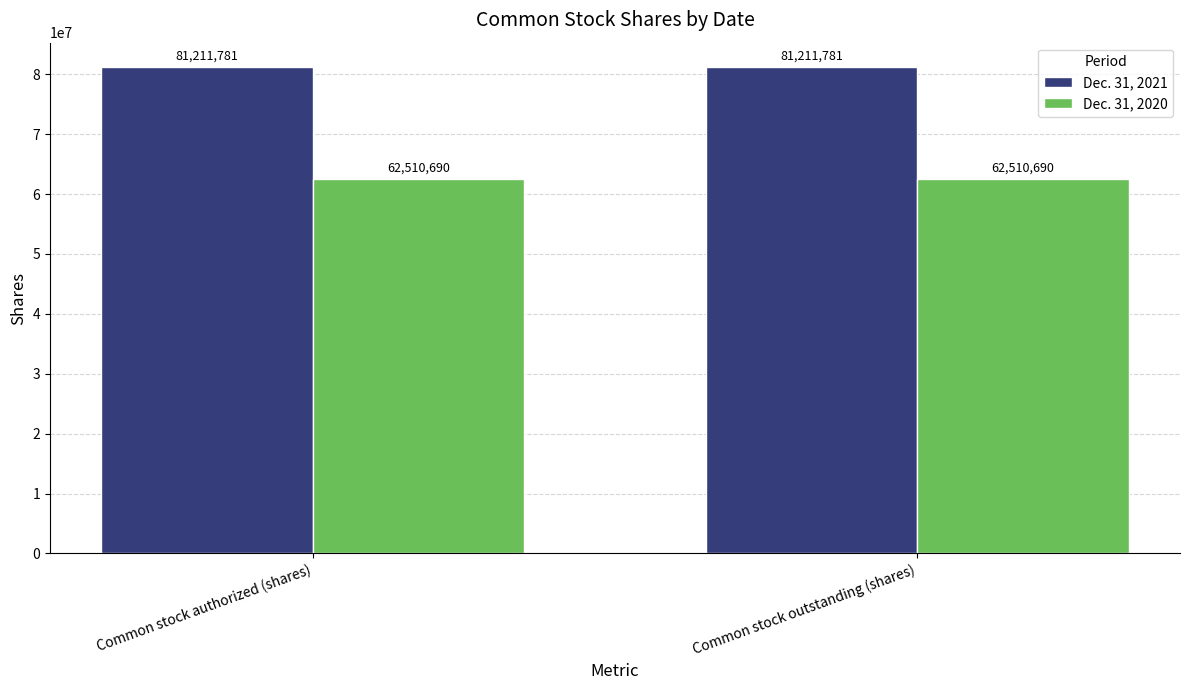

What is the sum of the Dec. 31, 2020 values at Common stock outstanding (shares) and Common stock authorized (shares)?

125021380